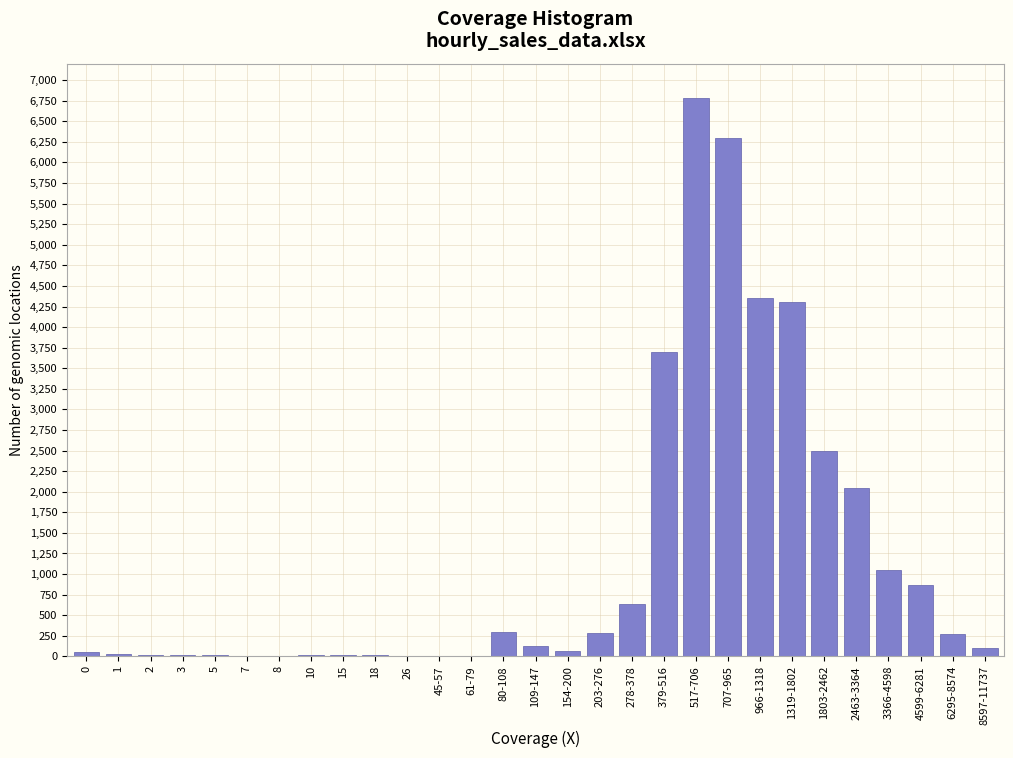

True or false: the data shows 7764 at 966-1318.

False